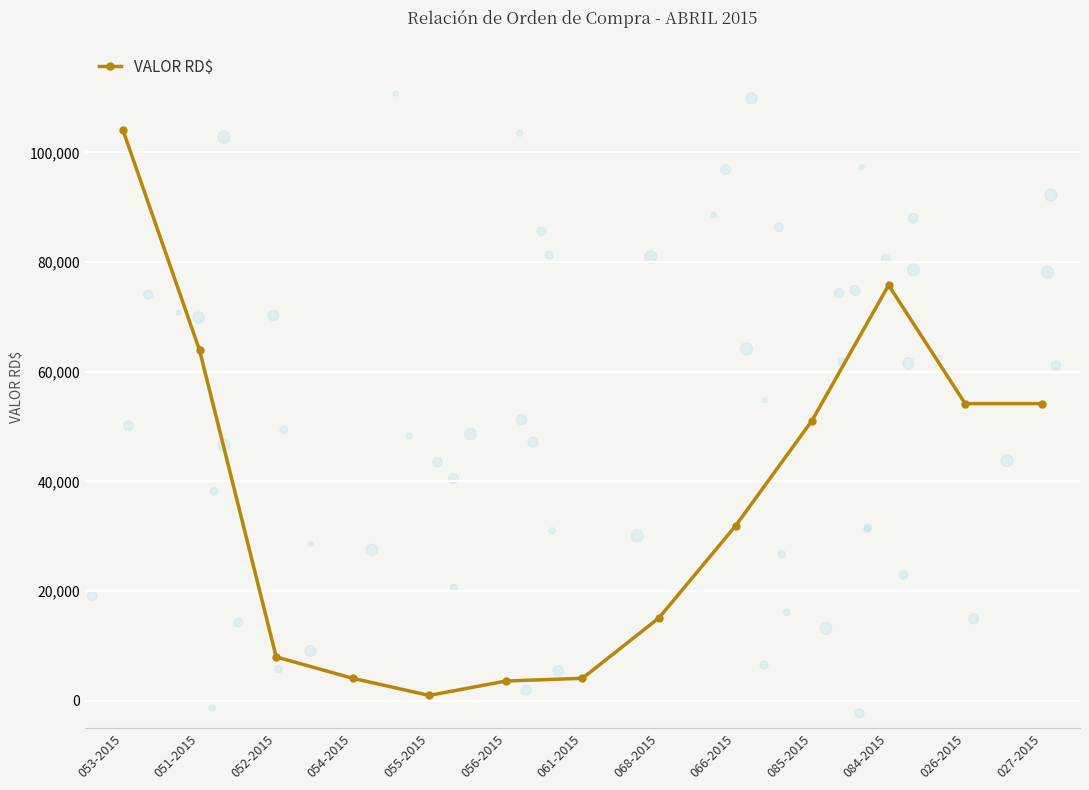

Approximately how many times larger is the value at 053-2015 compared to 061-2015?

25.4